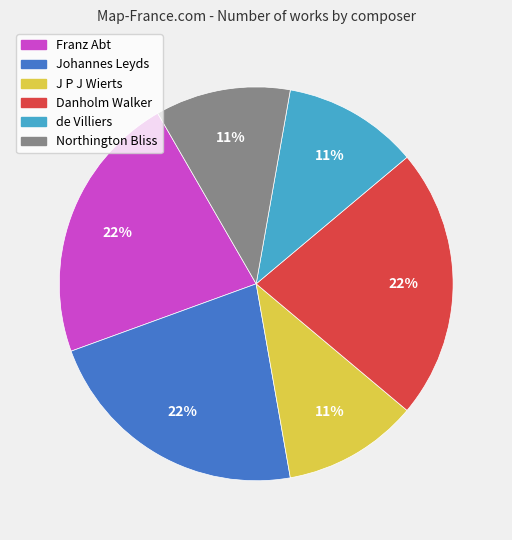

Between Northington Bliss and Danholm Walker, which is larger?

Danholm Walker